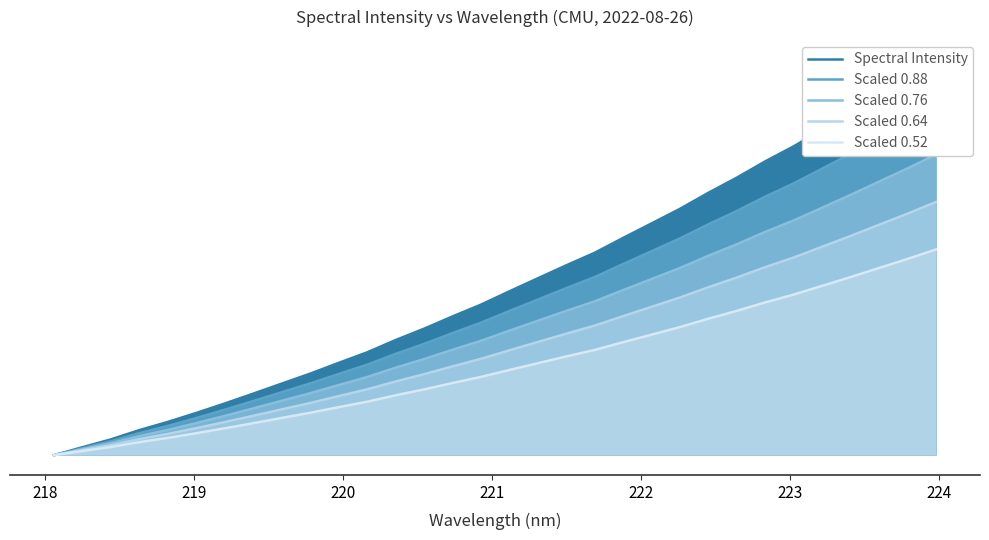

True or false: Spectral Intensity and Scaled 0.76 intersect in this chart.

False